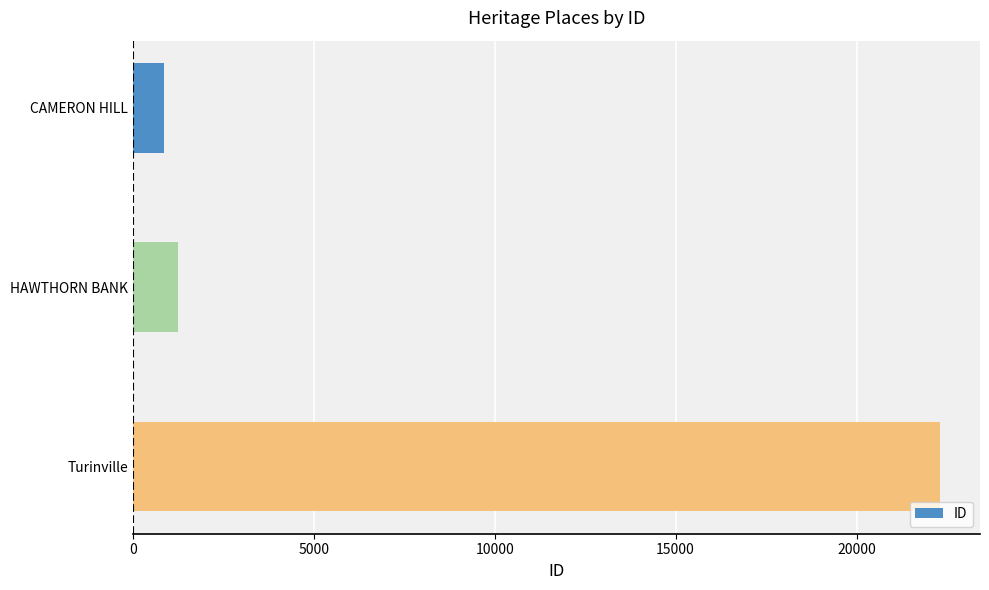

Read the value at Turinville, to the nearest 10.

22300